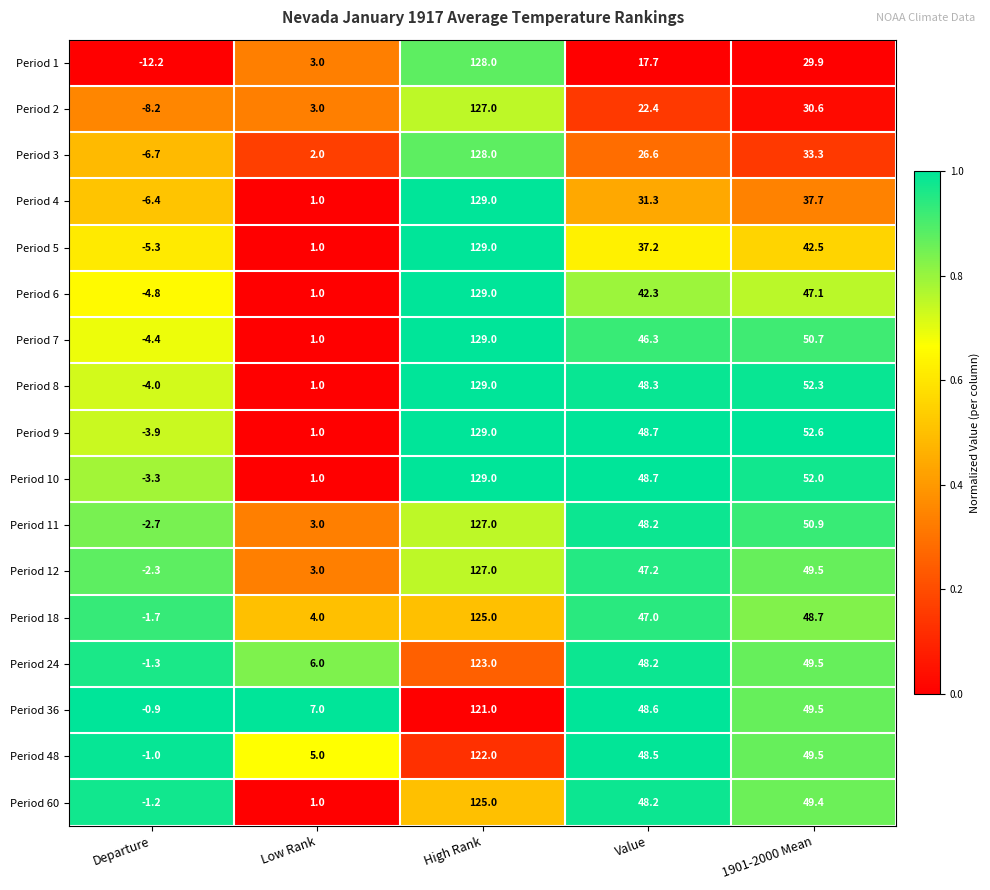

What is the spread (max minus min) of values at 1901-2000 Mean?

22.7